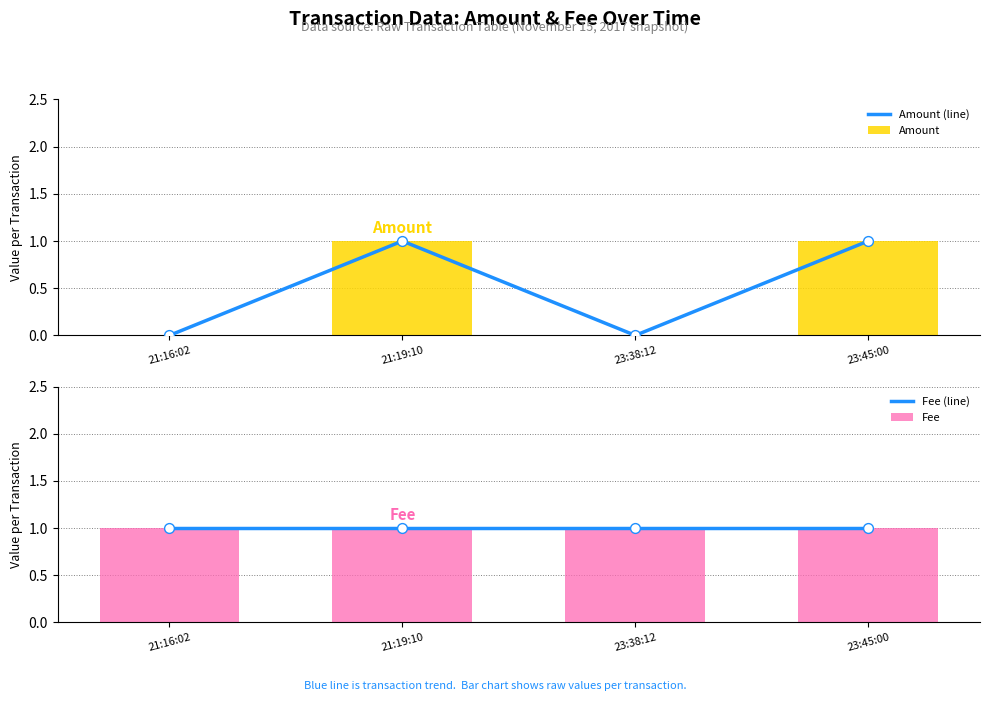

What is the total value across all series at 23:45:00?

4